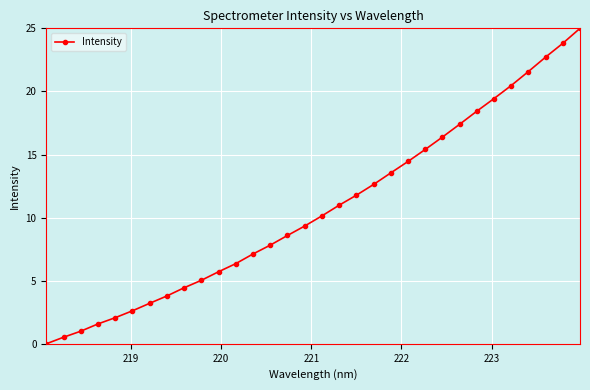

True or false: there are more than 0 points higher than both neighbors.

False